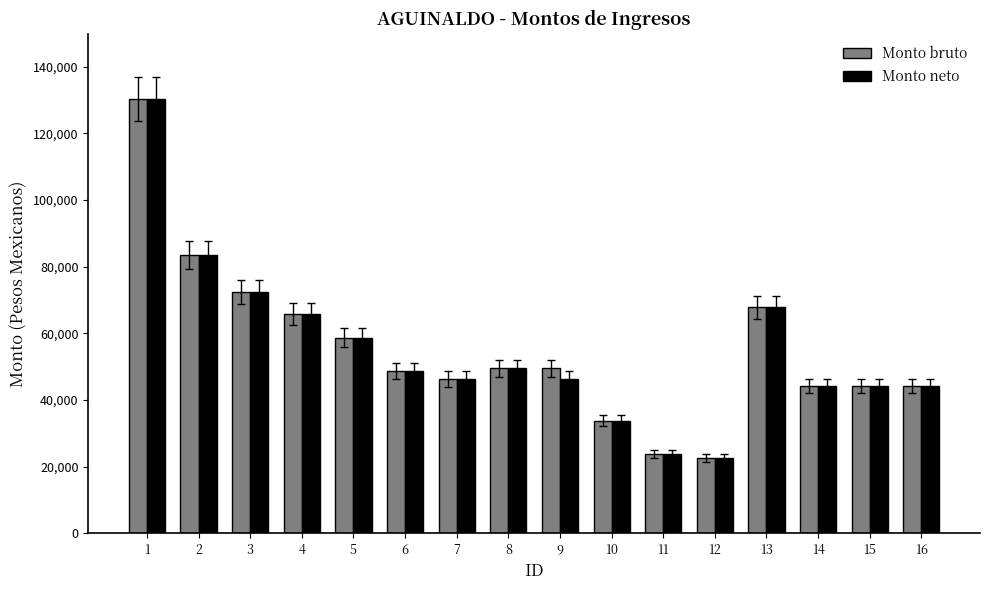

What is the total value across all series at 11?

47642